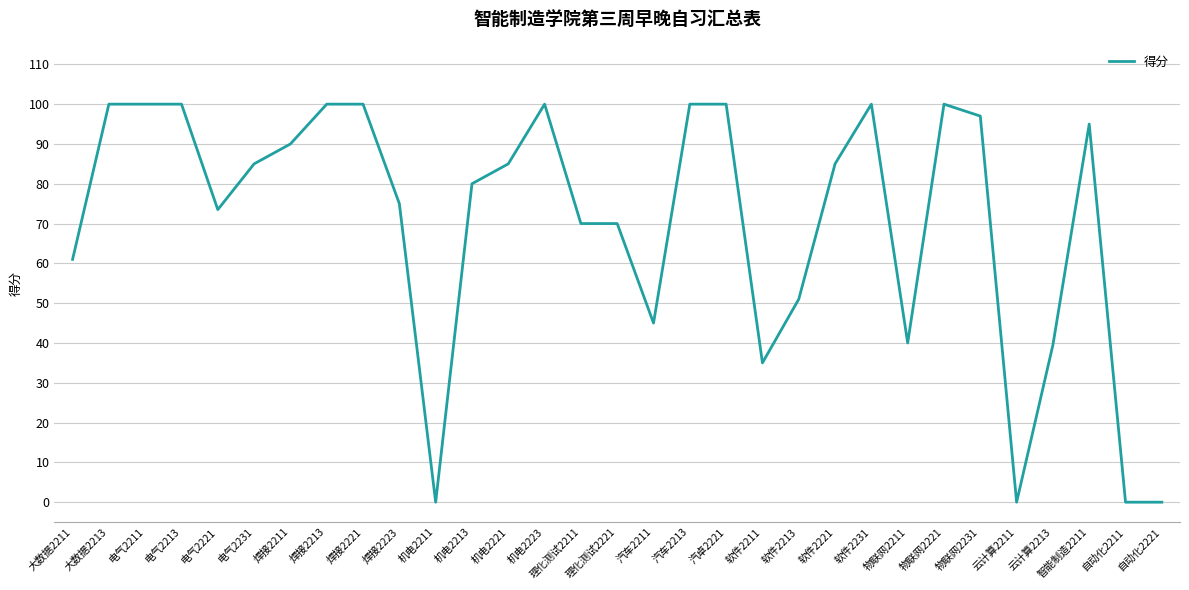

What is the ratio of the value at 焊接2213 to the value at 智能制造2211?

1.1